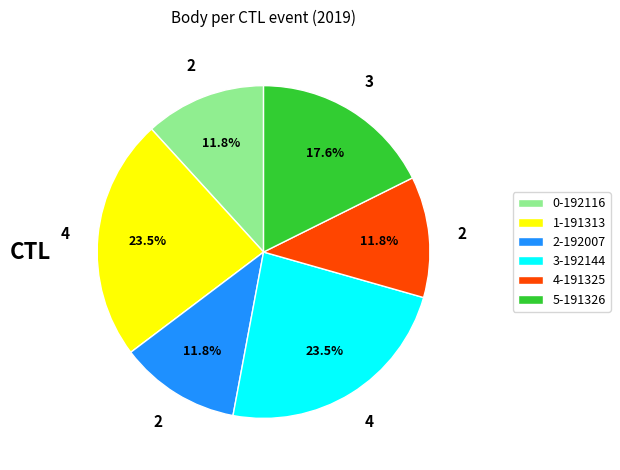

Combined, do 5-191326 and 3-192144 account for over 50%?

No